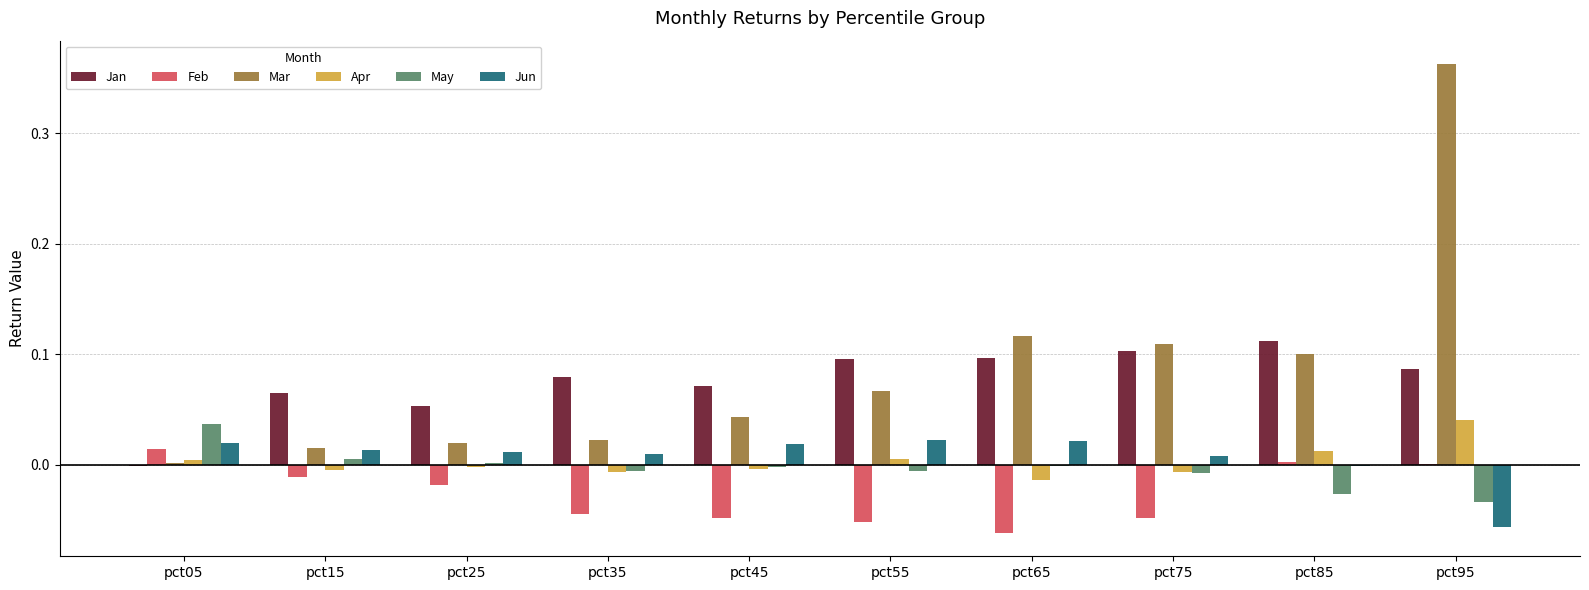

Between pct05 and pct75, which series saw the biggest shift?

Mar